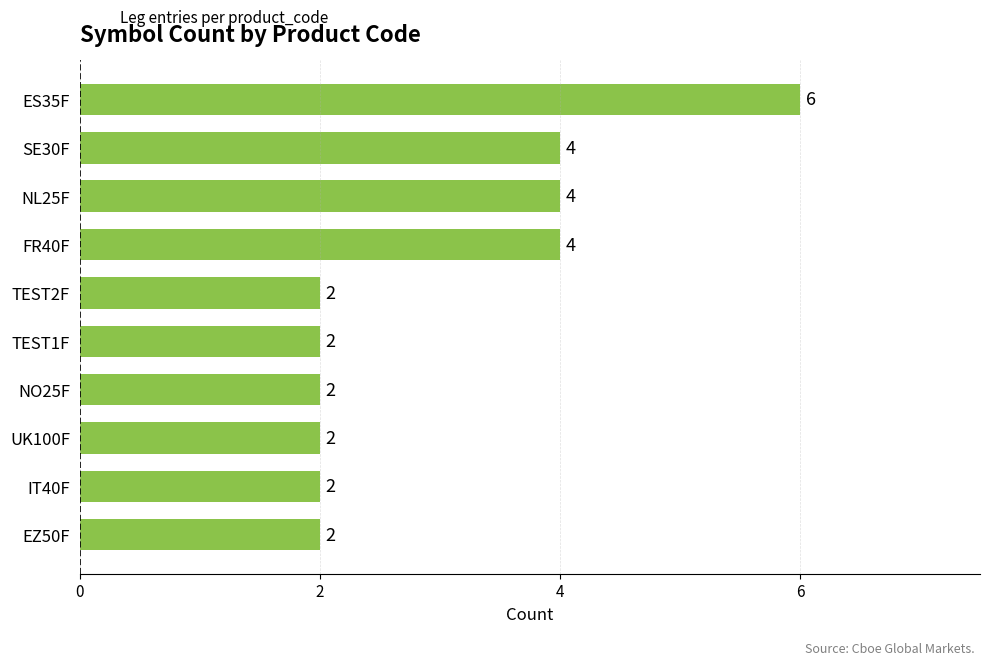

Reading bottom to top, transcribe all the data shown in this chart.

2	2	2	2	2	2	4	4	4	6